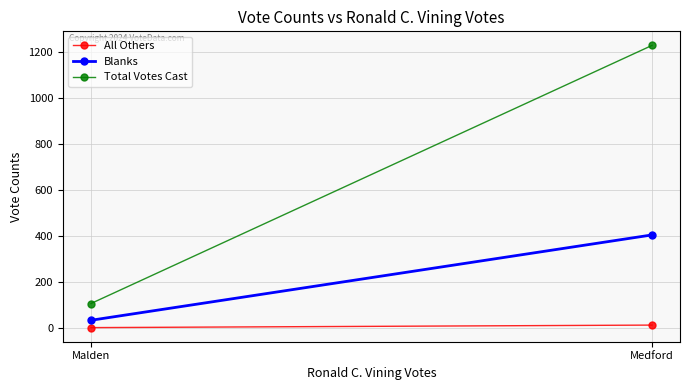

The value of Total Votes Cast at Medford is 1230. True or false?

True